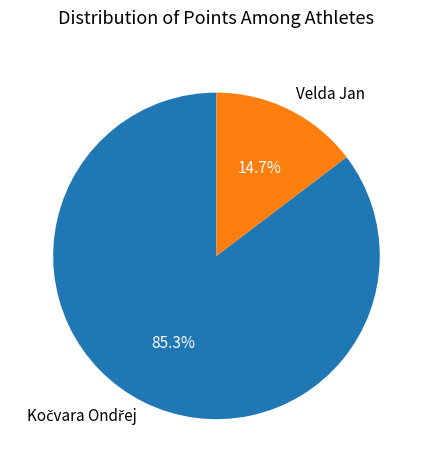

What portion of the pie excludes Velda Jan?

85.3%